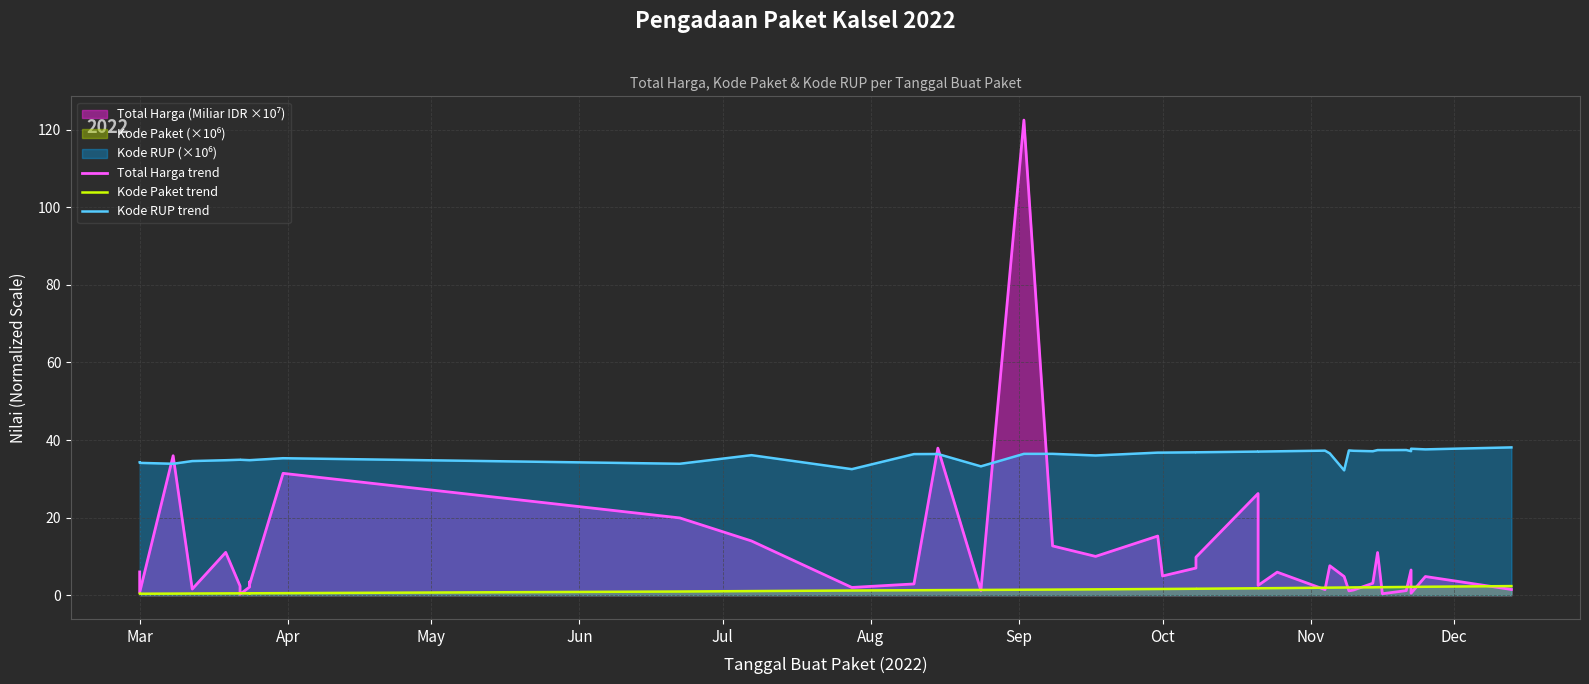

What is the sum of all Total Harga trend values?

437.6